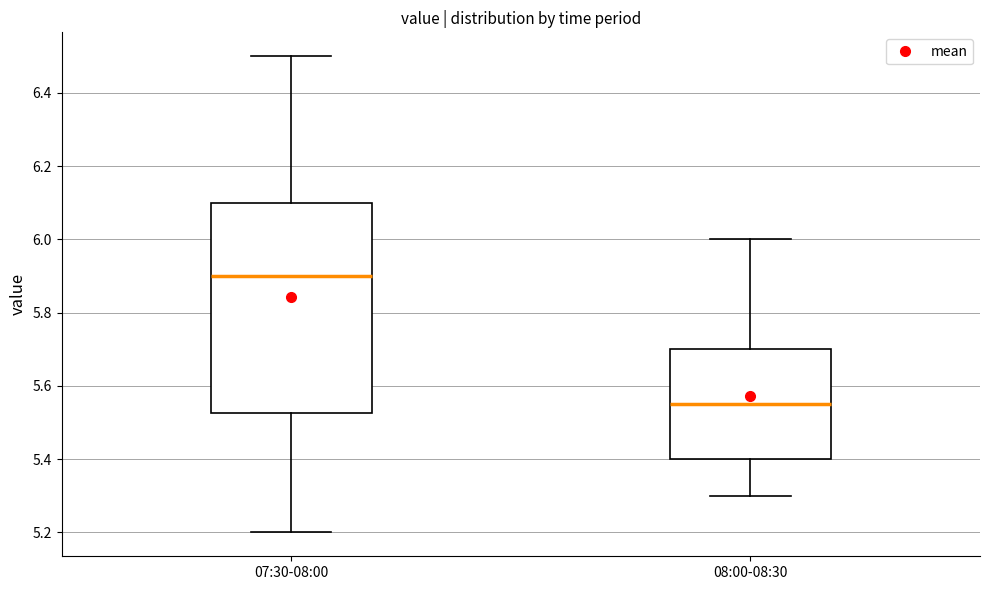

Which box has the lowest median line?

08:00-08:30